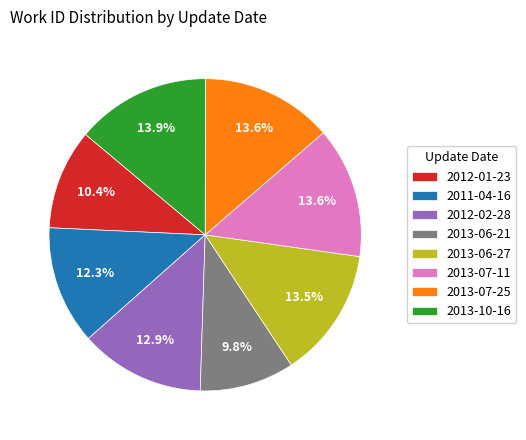

Which slice is the smallest?

2013-06-21